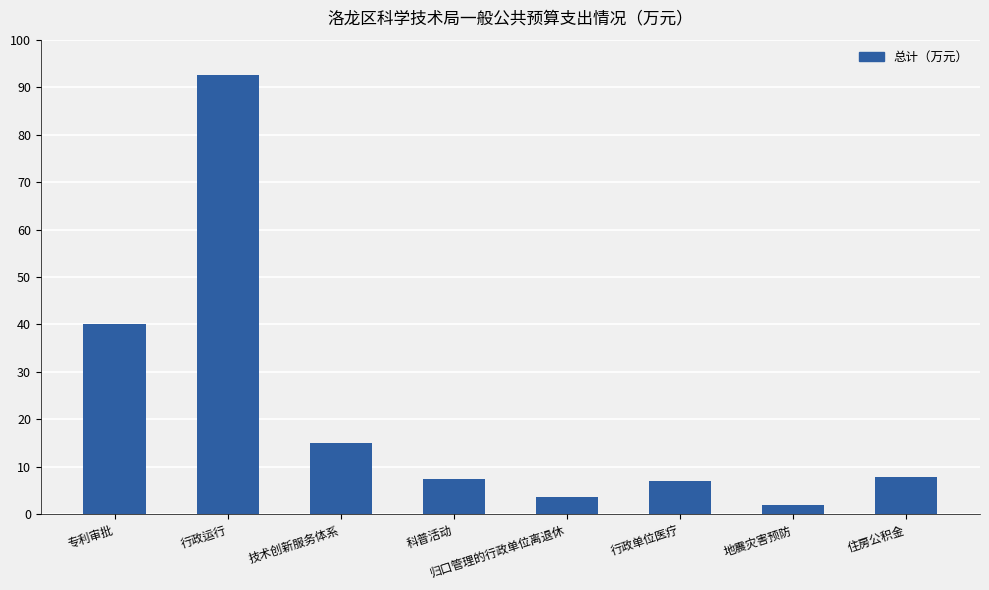

What position from the left is 归口管理的行政单位离退休?

5